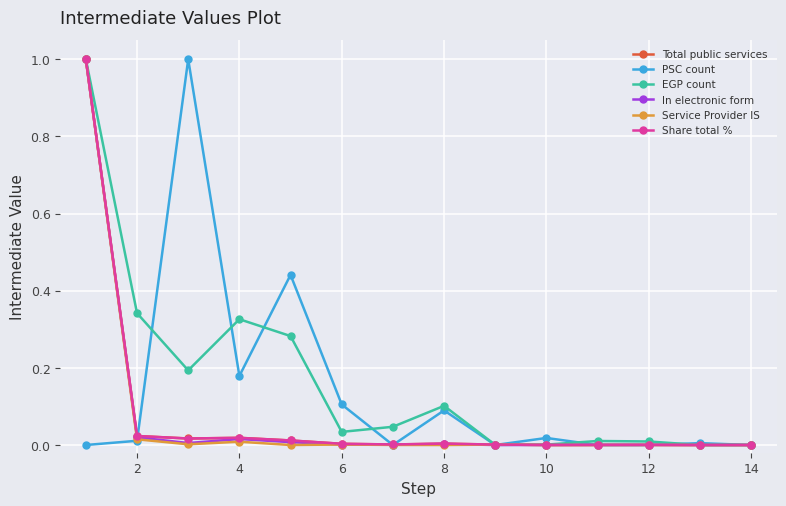

What is the highest value of the Service Provider IS series?

1.0